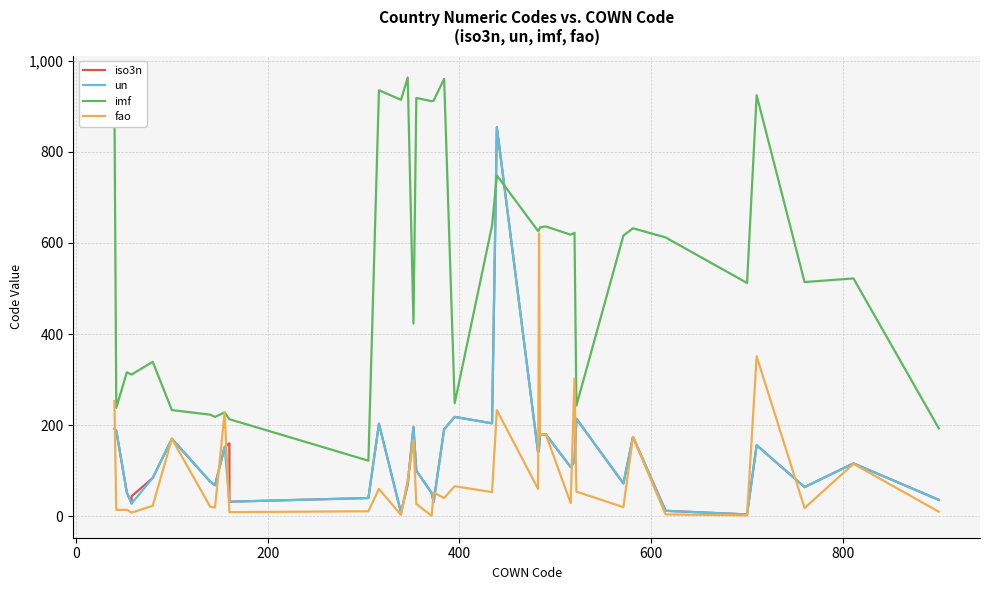

What is the sum of all fao values?

3740